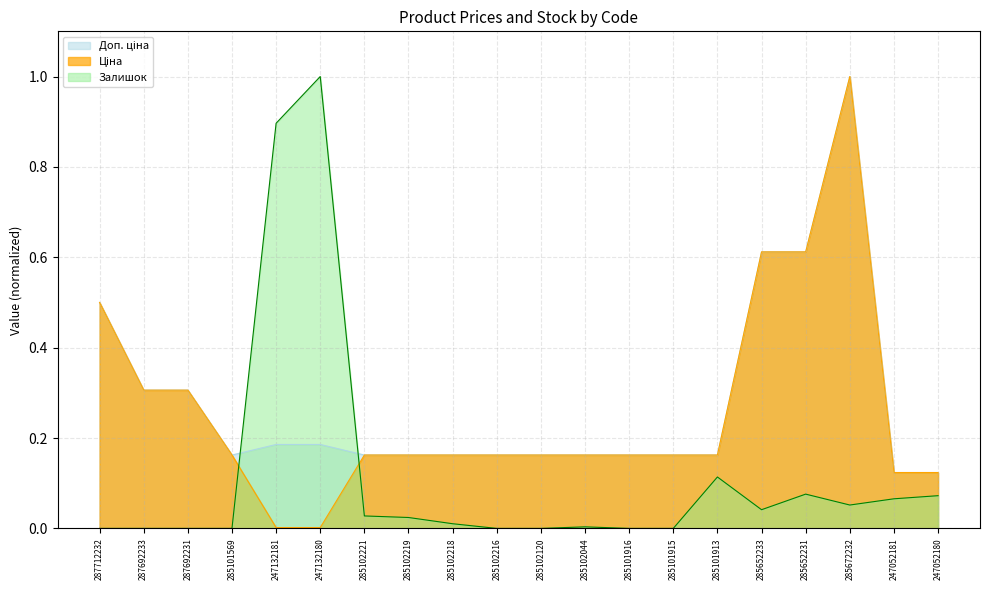

The Ціна series shows 0.6 at 285652233. True or false?

True